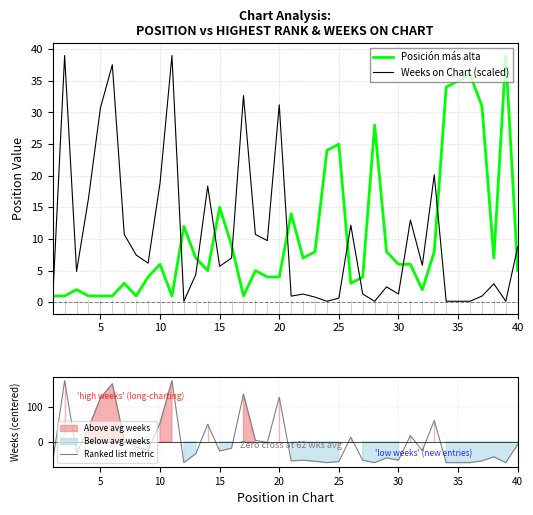

True or false: Posición más alta and Weeks on Chart (scaled) intersect in this chart.

True